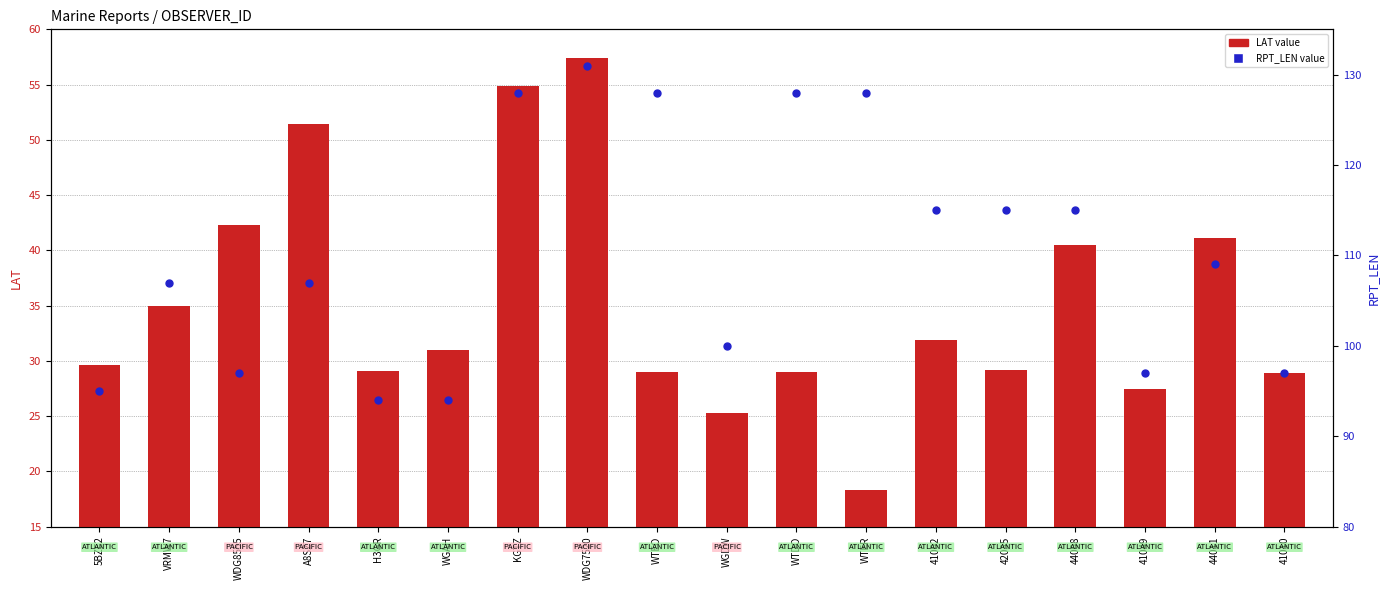

Is the value of LAT (left axis) at A8SZ7 greater than the value of RPT_LEN (right axis) at 44008?

No